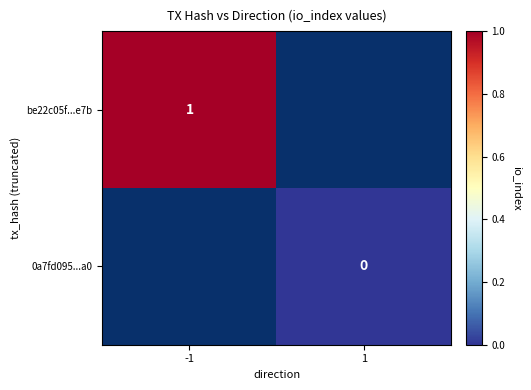

The be22c05f...e7b series shows 1 at -1. True or false?

True